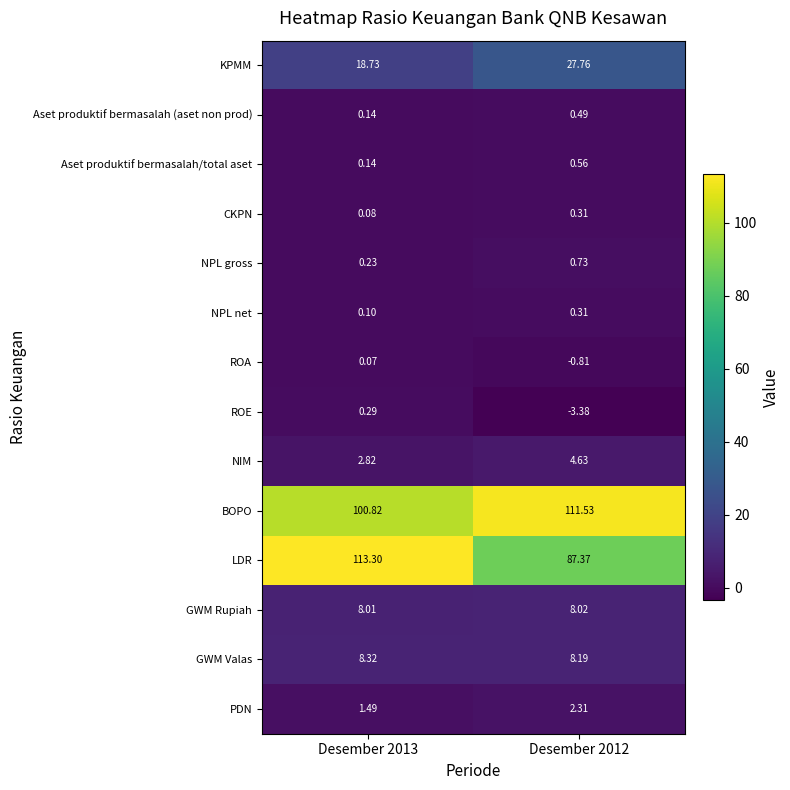

Which series has the largest total across all categories?

BOPO